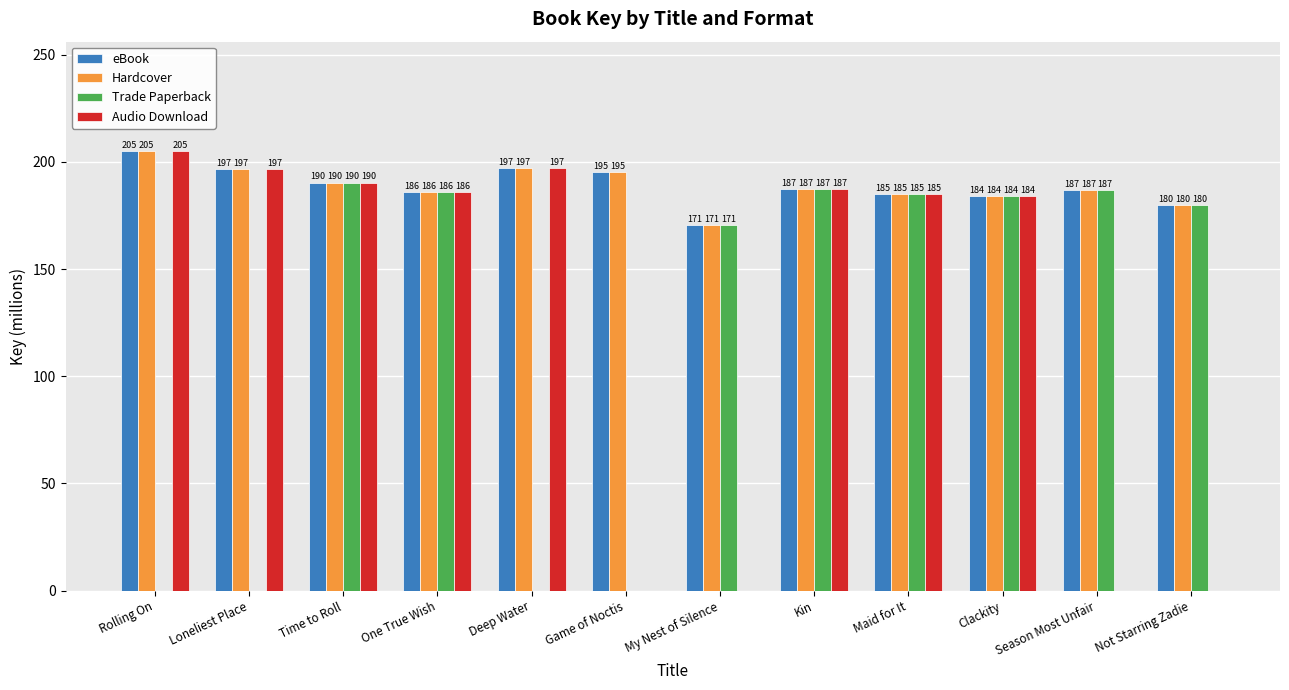

Which series changed the most between Time to Roll and My Nest of Silence?

Audio Download